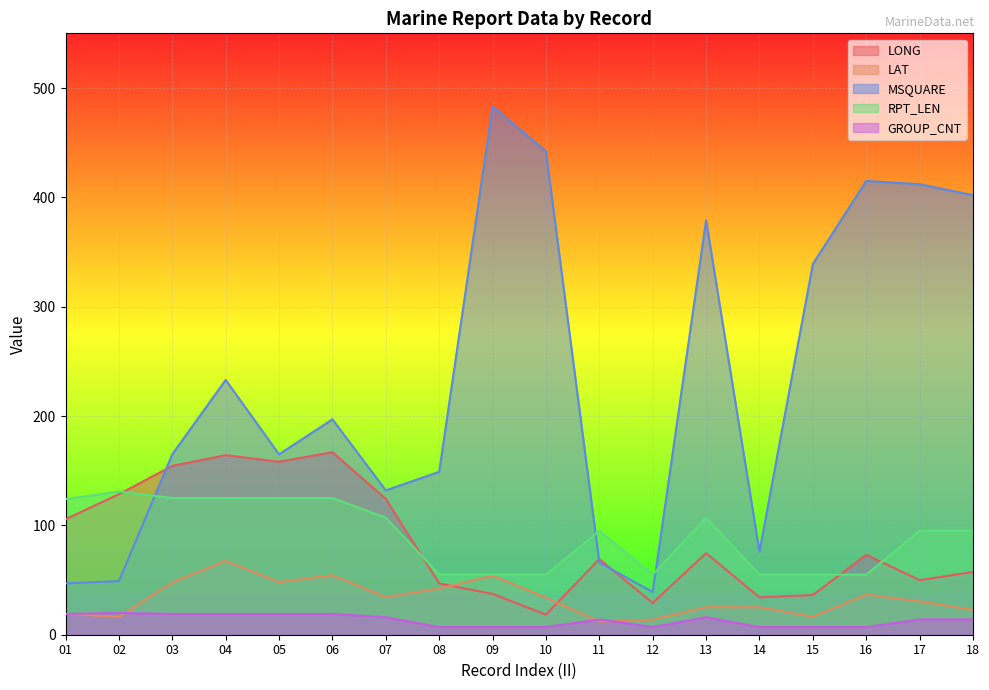

What is the value of the LONG point at the 13th from the left?

74.6